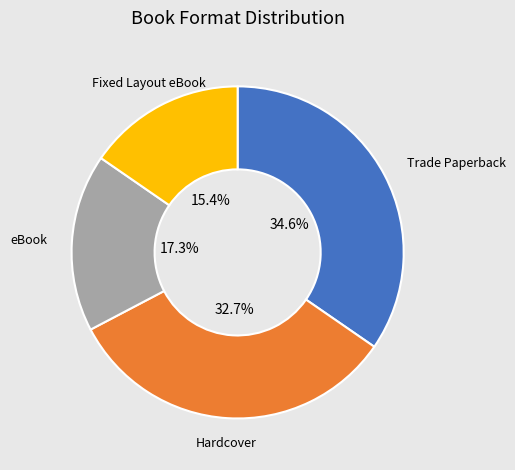

To the nearest percent, what is the difference between the largest and smallest slice percentages?

19%